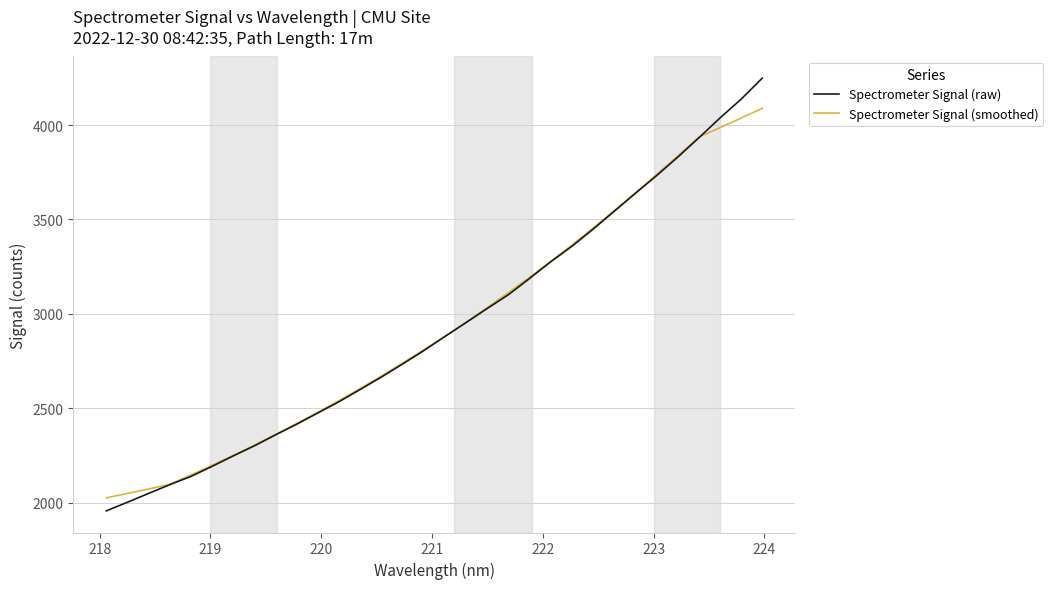

How many times do Spectrometer Signal (smoothed) and Spectrometer Signal (raw) cross each other?

1